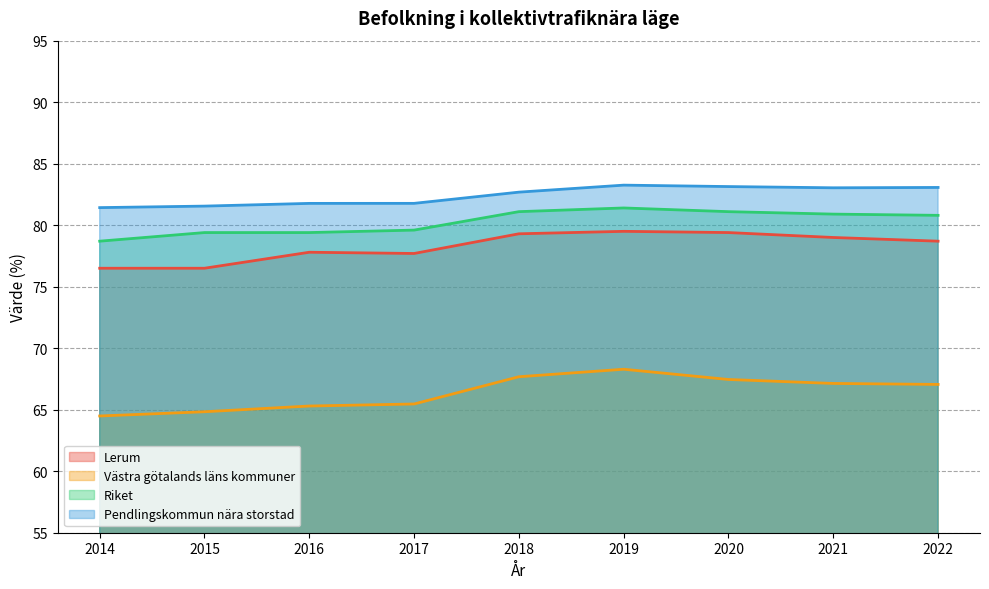

Reading left to right, extract all data points from this chart.

Lerum: 76.5	76.5	77.8	77.7	79.3	79.5	79.4	79.0	78.7
Västra götalands läns kommuner: 64.5	64.8	65.3	65.5	67.7	68.3	67.5	67.1	67.1
Riket: 78.7	79.4	79.4	79.6	81.1	81.4	81.1	80.9	80.8
Pendlingskommun nära storstad: 81.4	81.6	81.8	81.8	82.7	83.3	83.1	83.0	83.1